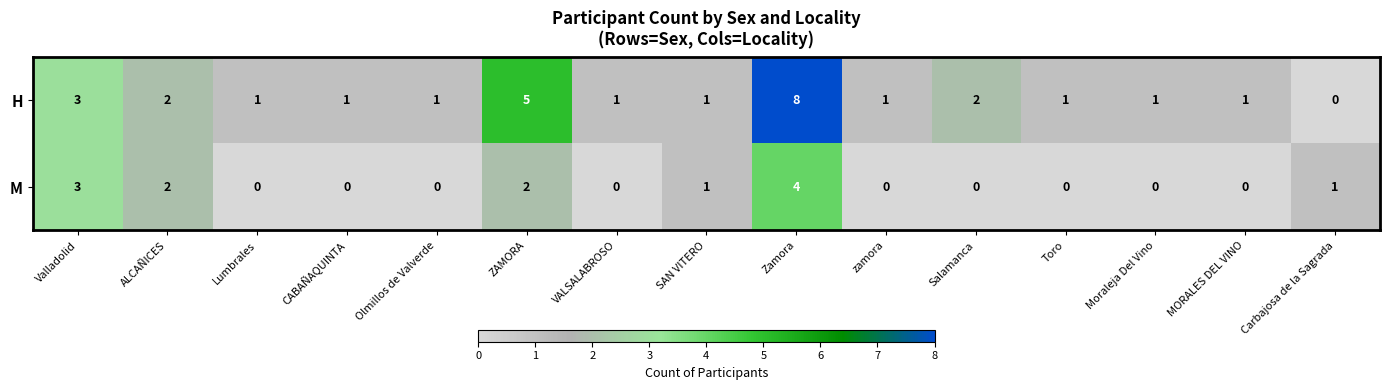

Which category has the highest value in the M series?

Zamora